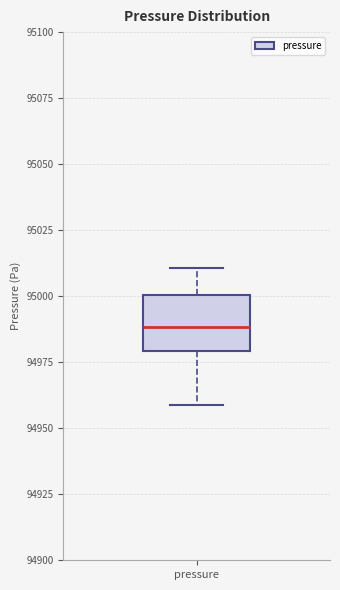

Where does the lower whisker of the box for pressure end on the y-axis? The values are not printed on the chart, so give them approximately, as read against the axis.

94960